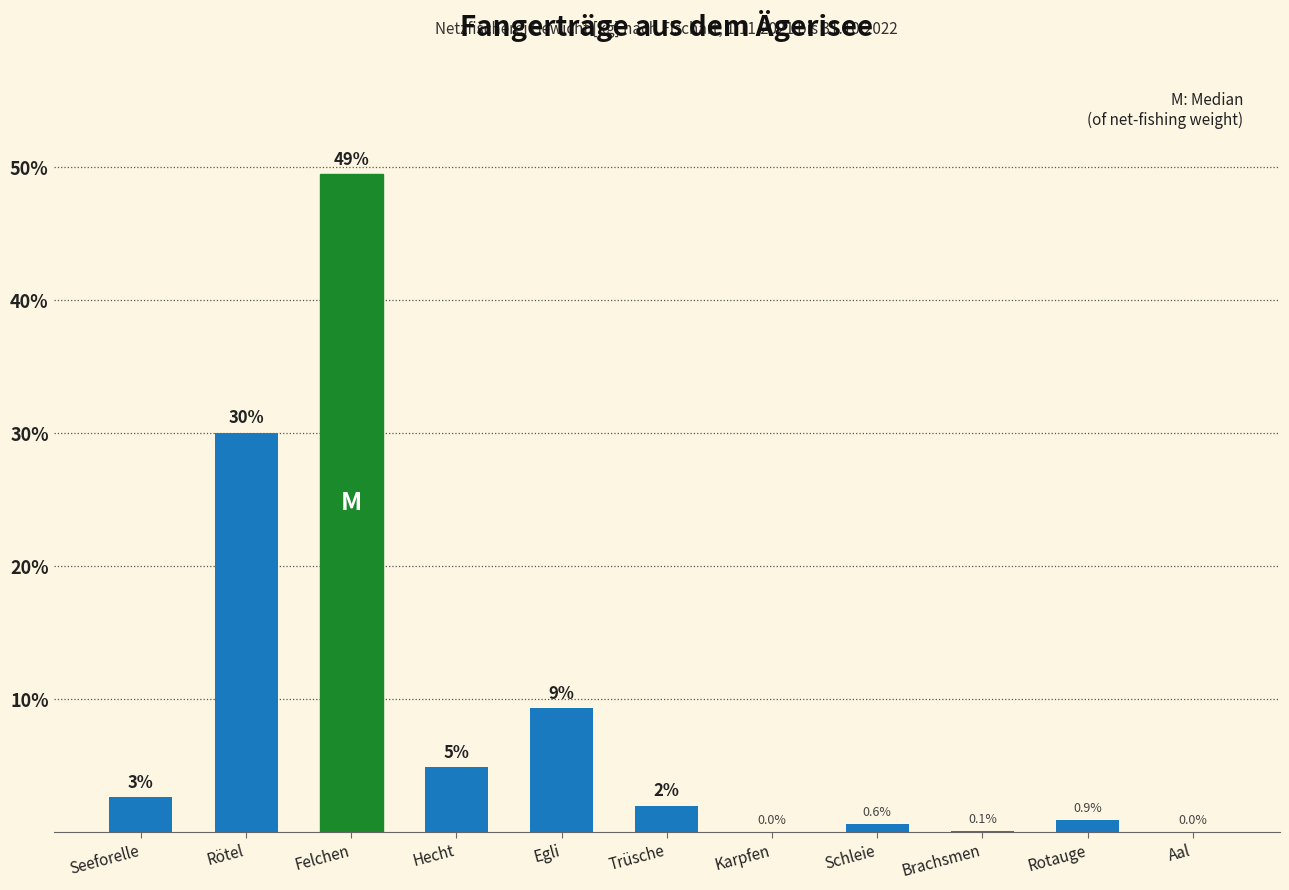

Where is the data nearest to the value 24?

Rötel